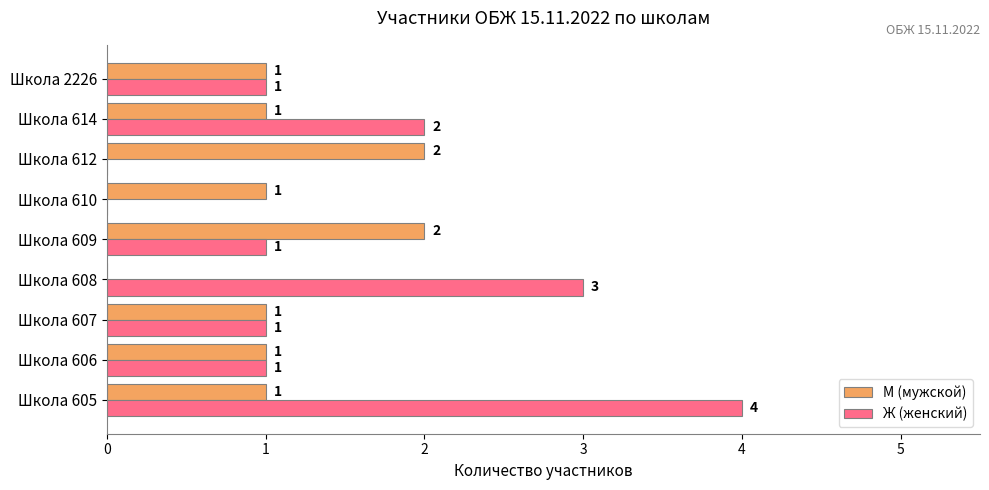

Is the value of Ж (женский) at Школа 612 greater than the value of М (мужской) at Школа 606?

No